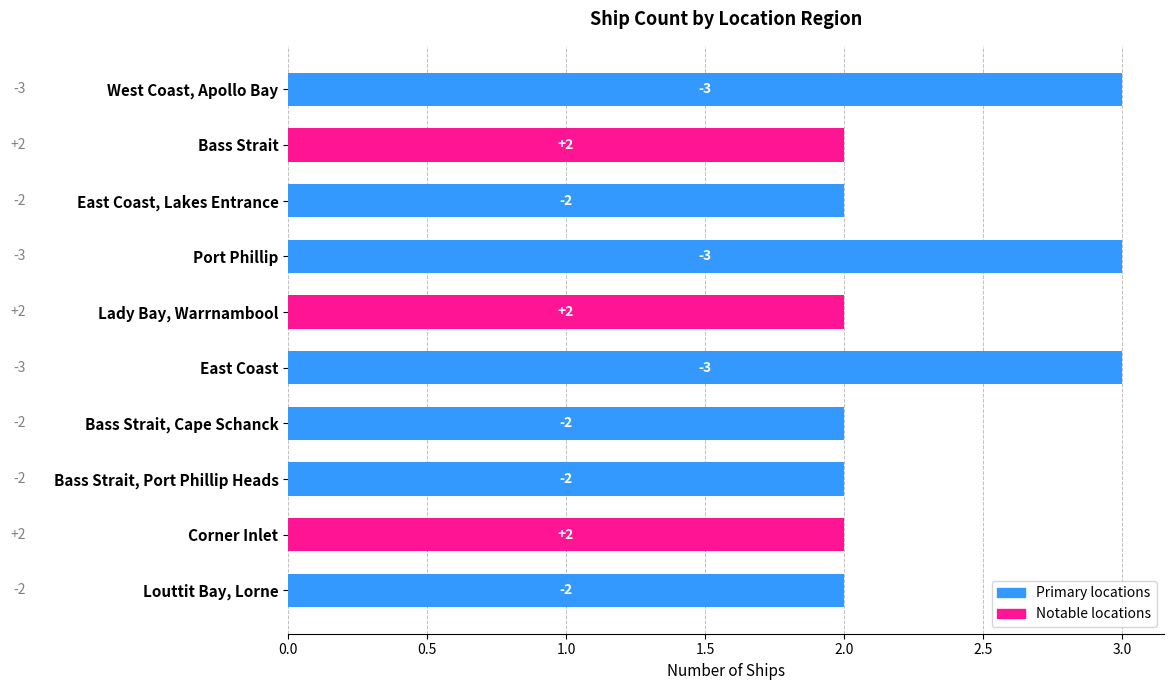

How many bars are there in total?

10